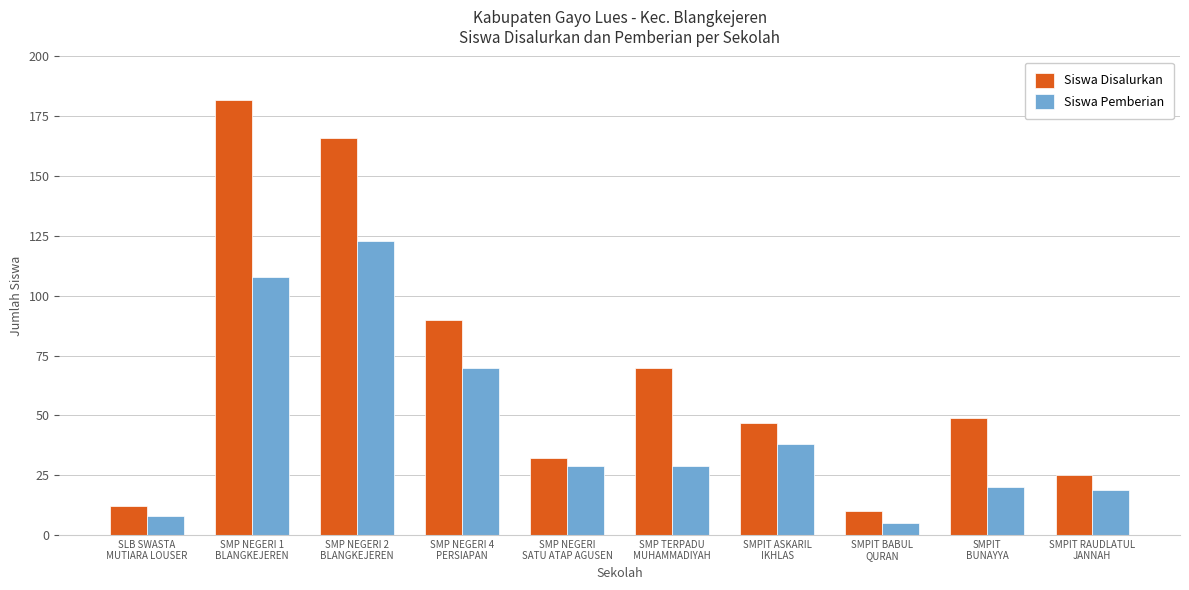

At which label does Siswa Disalurkan first exceed 49?

SMP NEGERI 1
BLANGKEJEREN